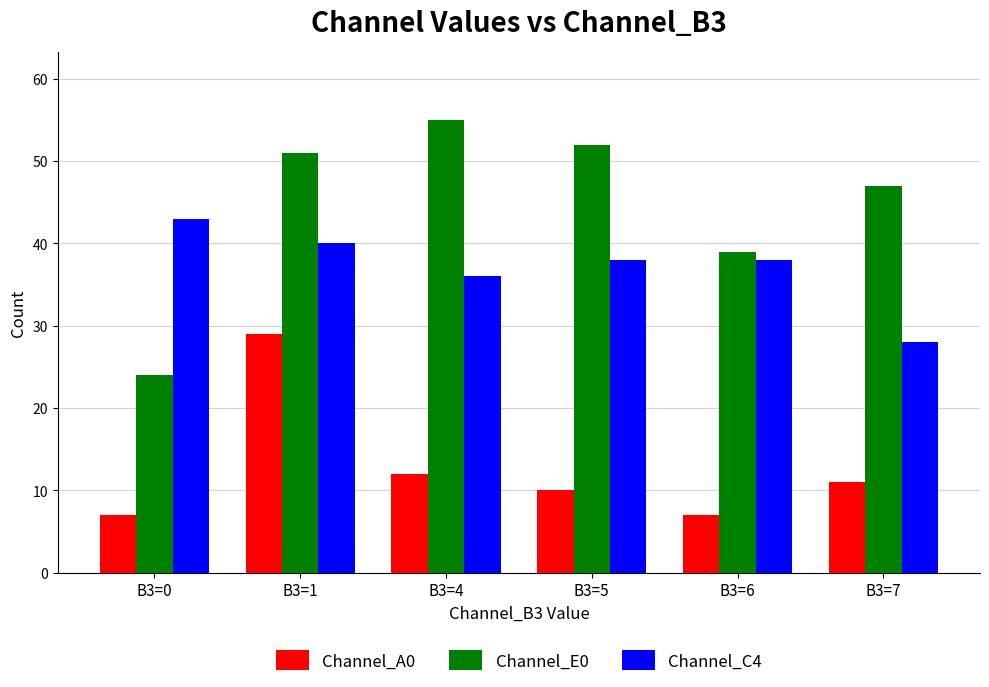

At how many categories does at least one series exceed 20?

6